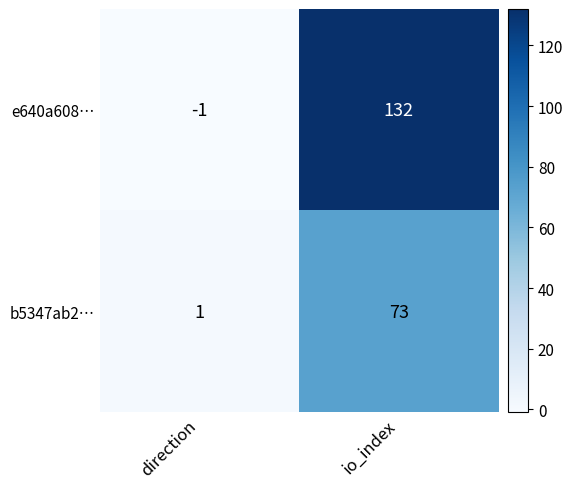

What is the spread (max minus min) of values at io_index?

59